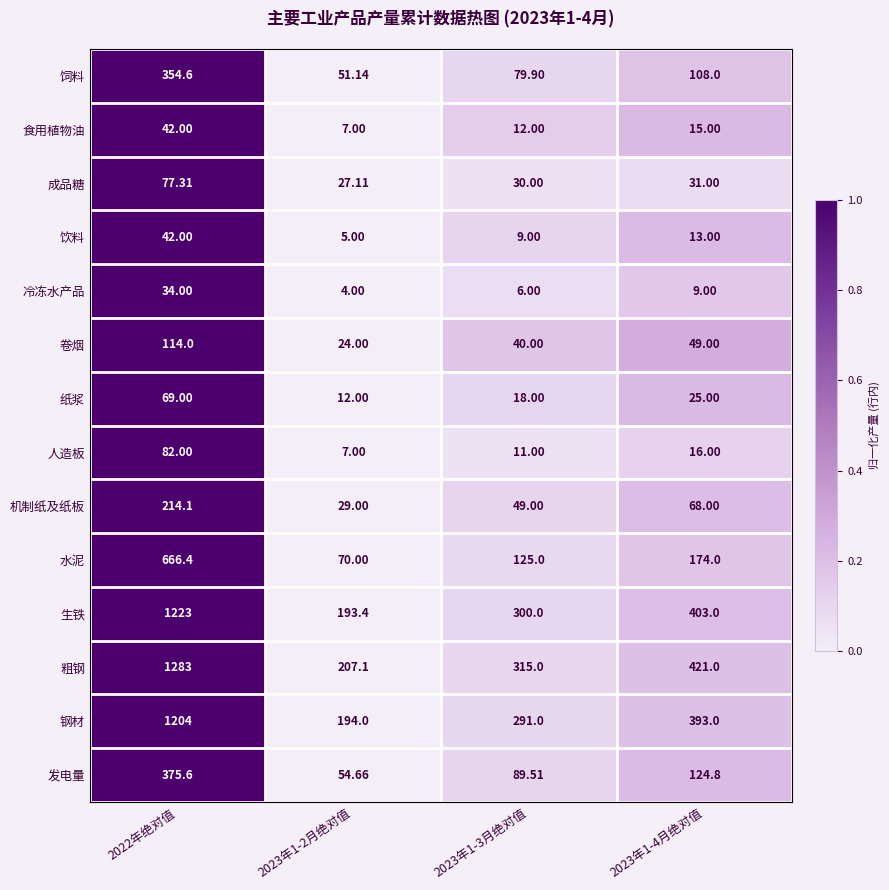

Between 2022年绝对值 and 2023年1-4月绝对值, which series saw the biggest shift?

粗钢